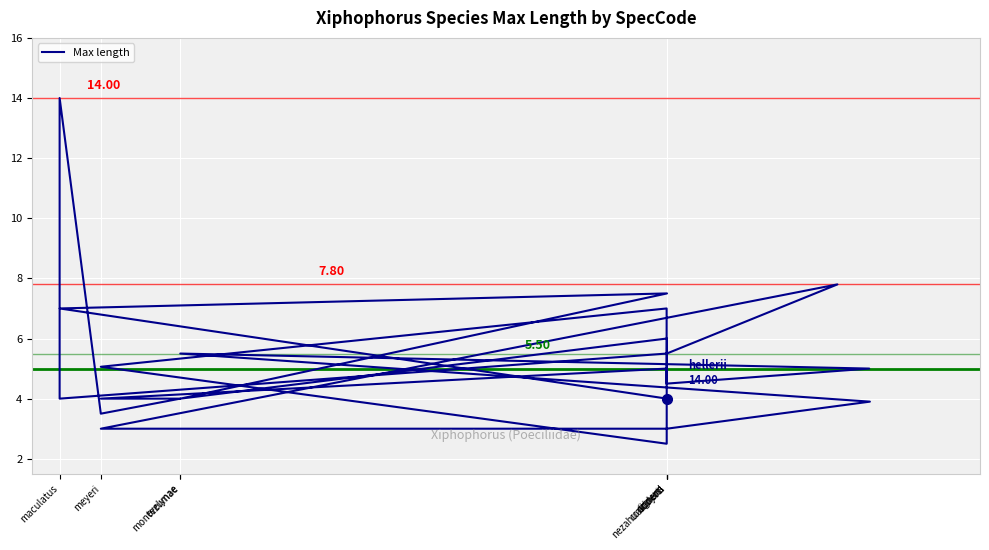

Between signum and evelynae, which is larger?

evelynae